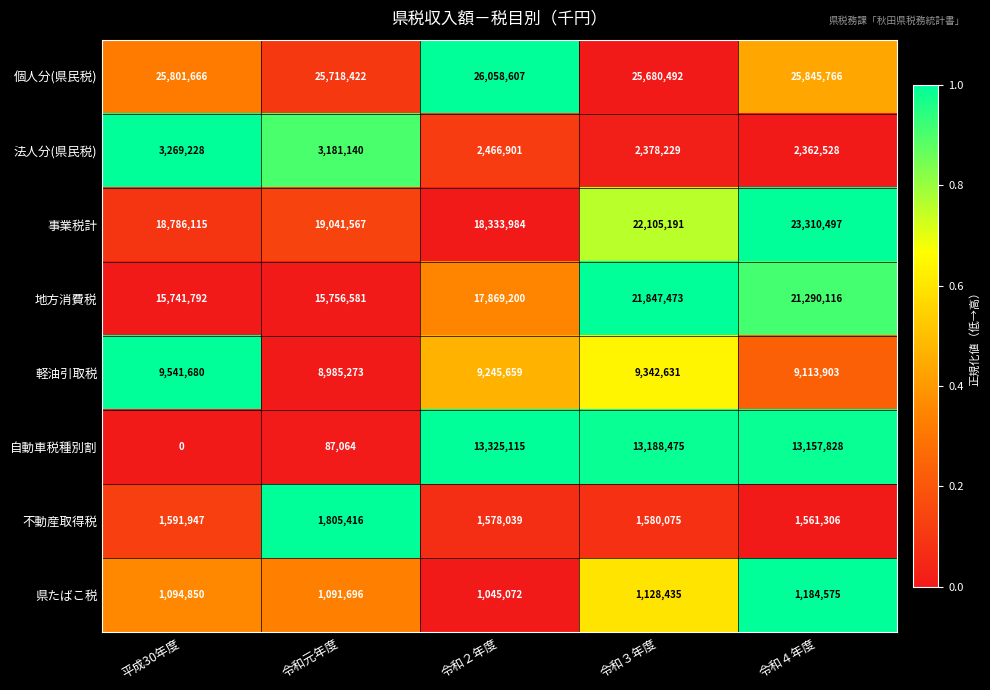

Count the number of categories in the chart.

5